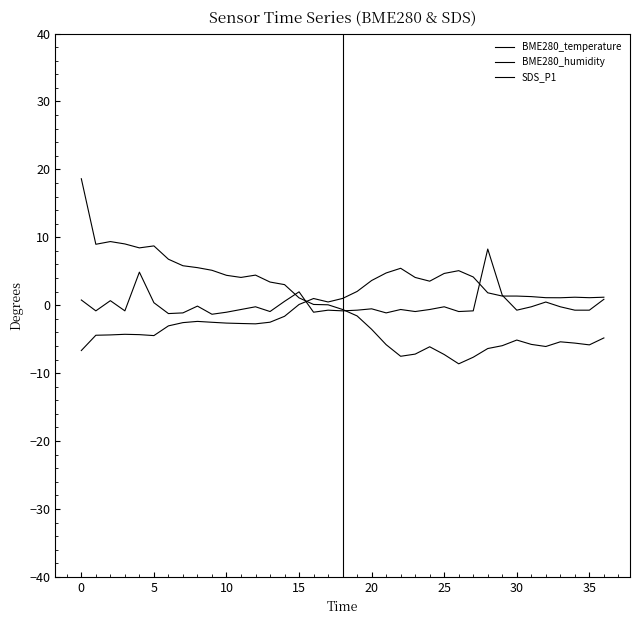

What is the difference between the maximum and minimum values in the SDS_P1 series?

9.6